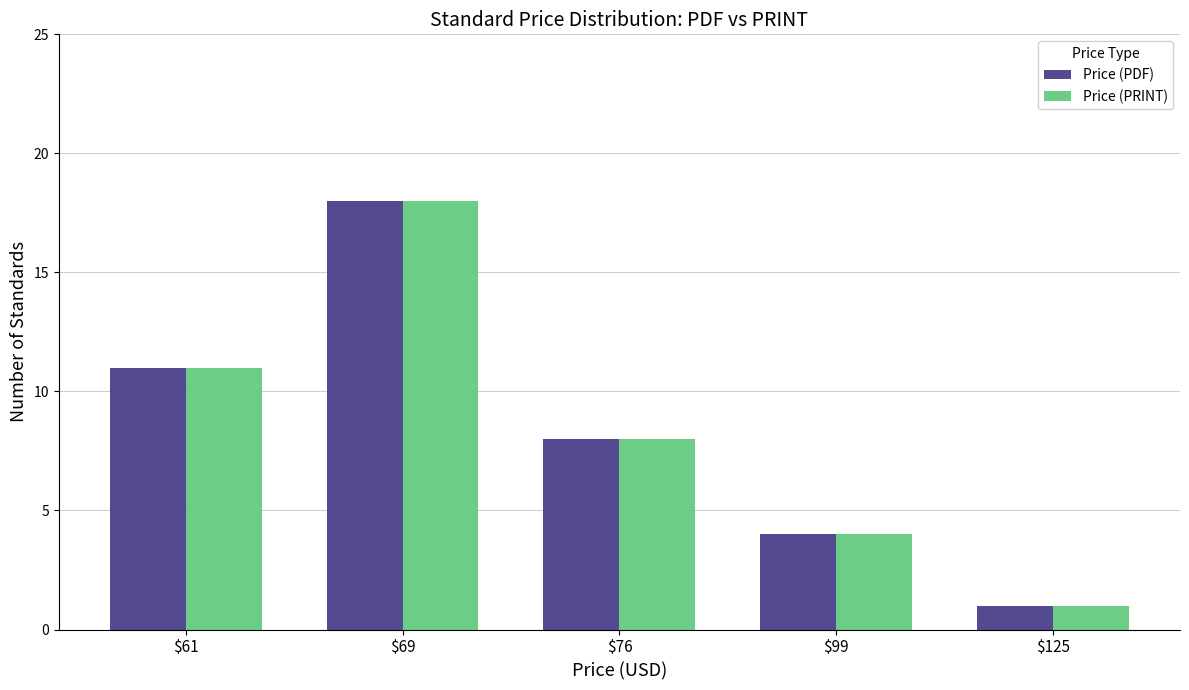

Reading right to left, transcribe all the data shown in this chart.

Price (PDF): $125=1	$99=4	$76=8	$69=18	$61=11
Price (PRINT): $125=1	$99=4	$76=8	$69=18	$61=11